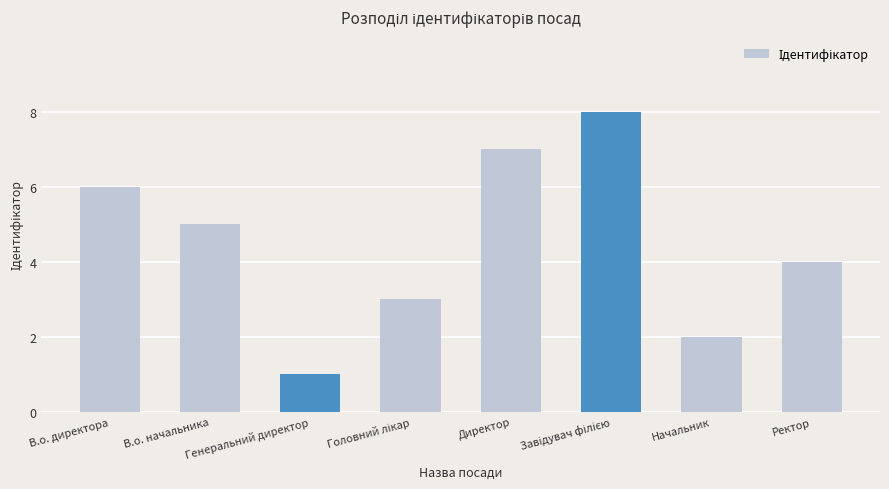

Which category has the lowest value across all series?

Генеральний директор